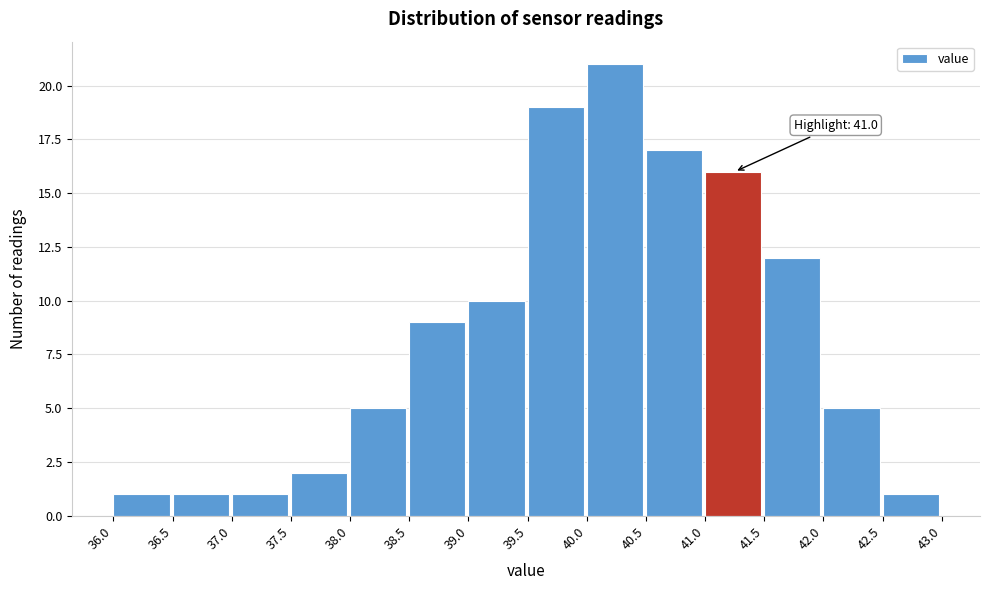

Over which range of the x-axis is the bar tallest?

40.0 to 40.5